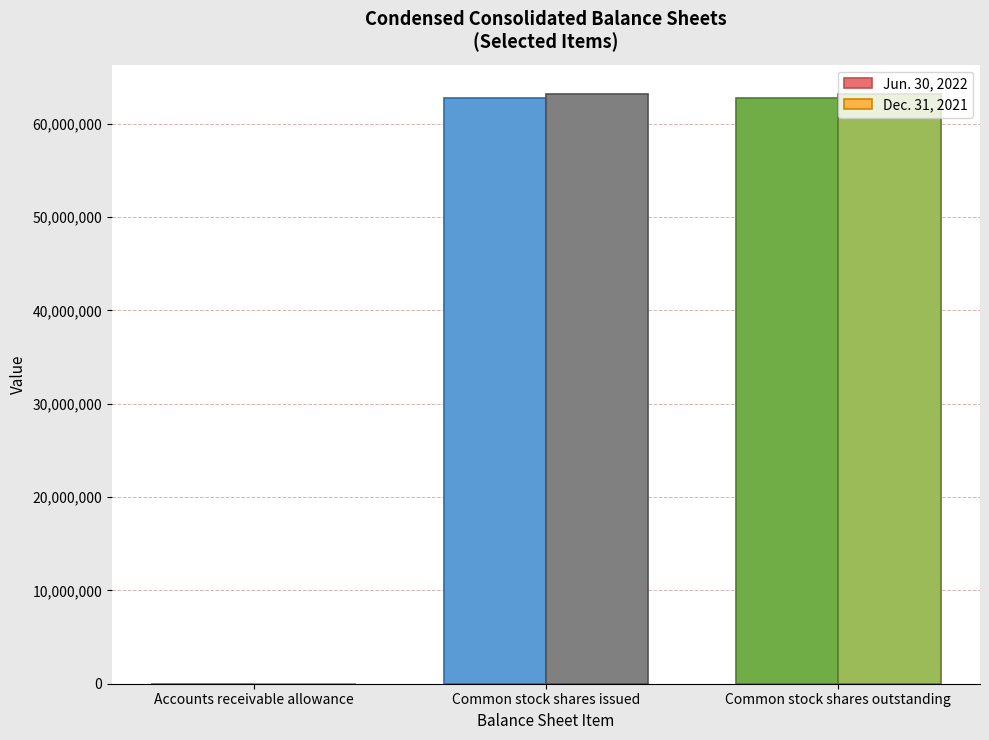

What is the maximum value shown in the chart?

63154494